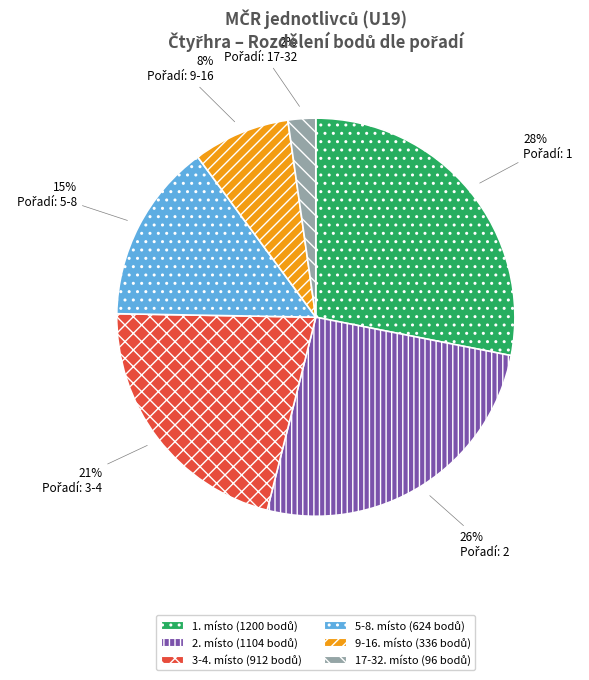

Does any single category account for the majority?

No